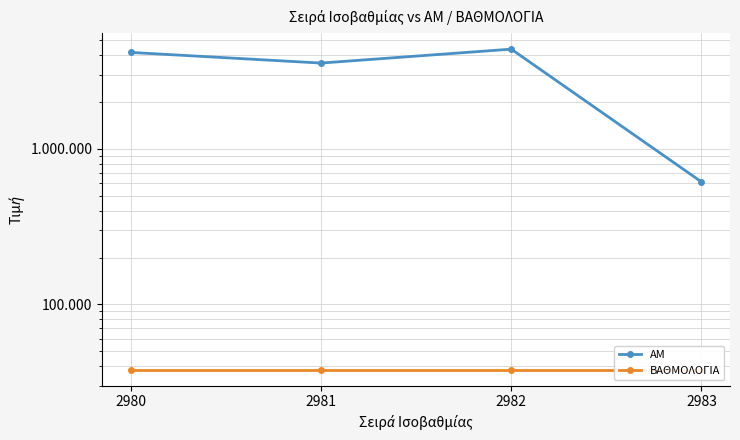

Reading left to right, what are all the values shown in this chart?

ΑΜ: 4179	3570	4388	614
ΒΑΘΜΟΛΟΓΙΑ: 38	38	38	38